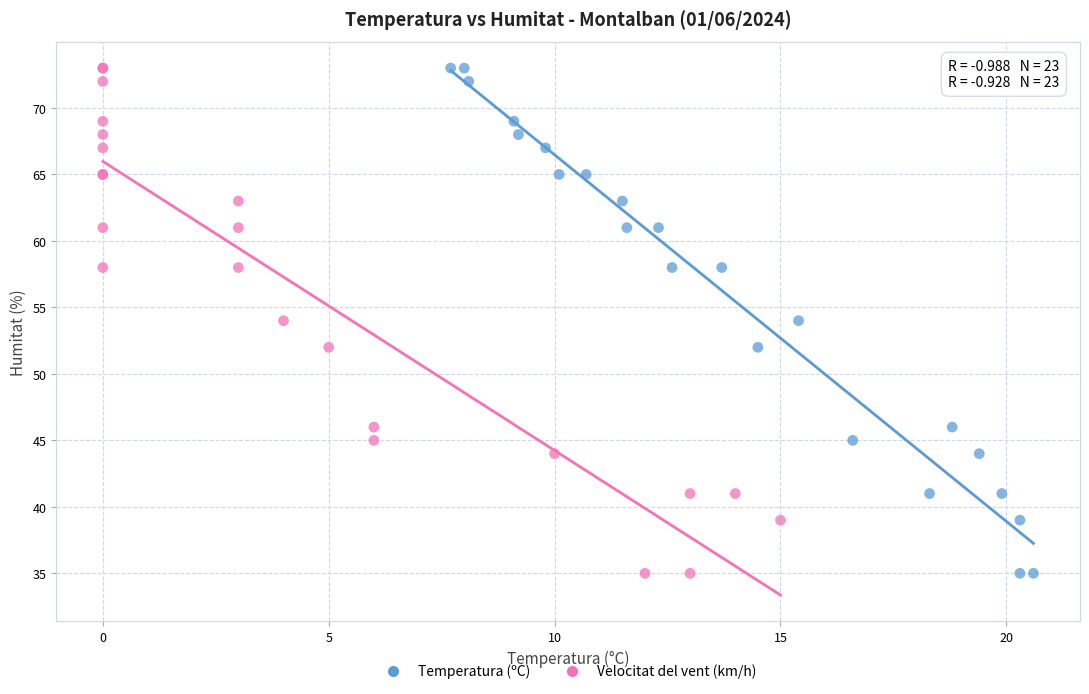

What are all the series names shown in the legend?

Temperatura (ºC), Velocitat del vent (km/h)